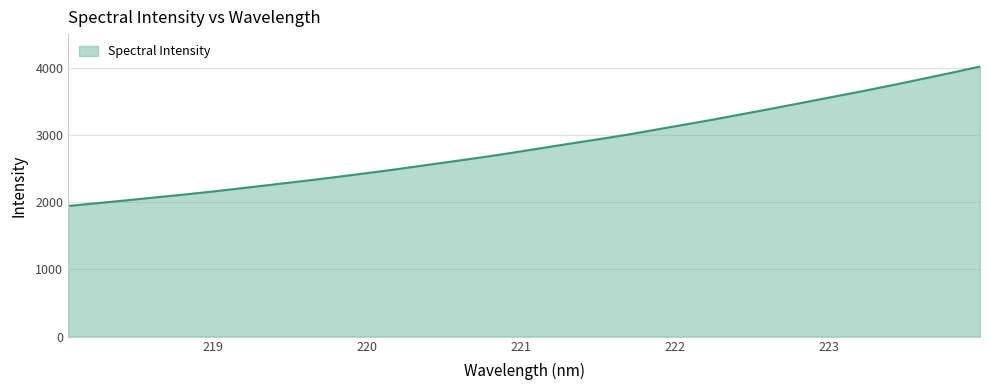

What is the difference between the maximum and minimum values?

2075.1